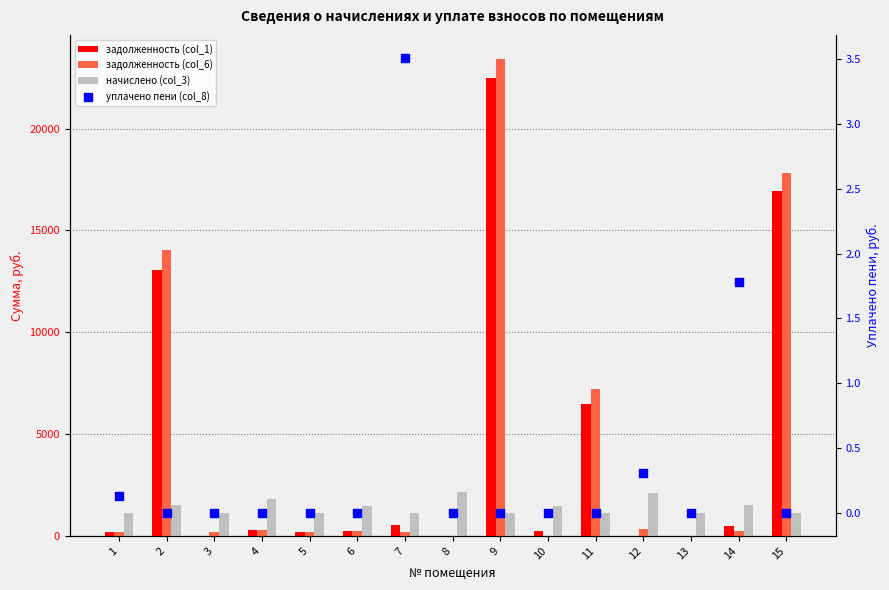

What are all the series names shown in the legend?

задолженность (col_1), задолженность (col_6), начислено (col_3), уплачено пени (col_8)